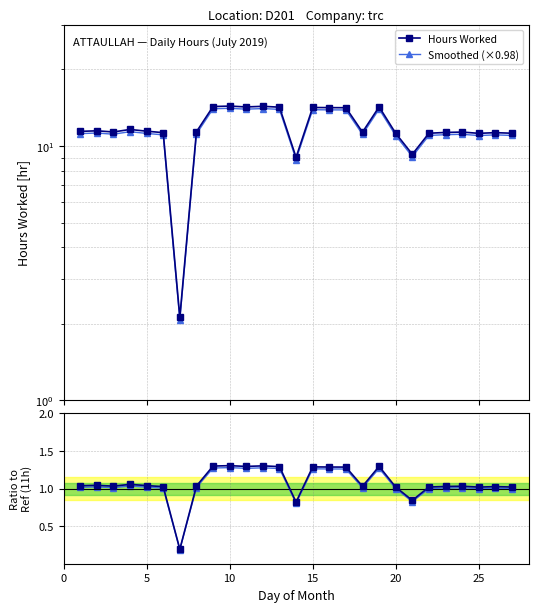

Is the value of Ratio to ref at 26 greater than the value of Smoothed ratio at 12?

No